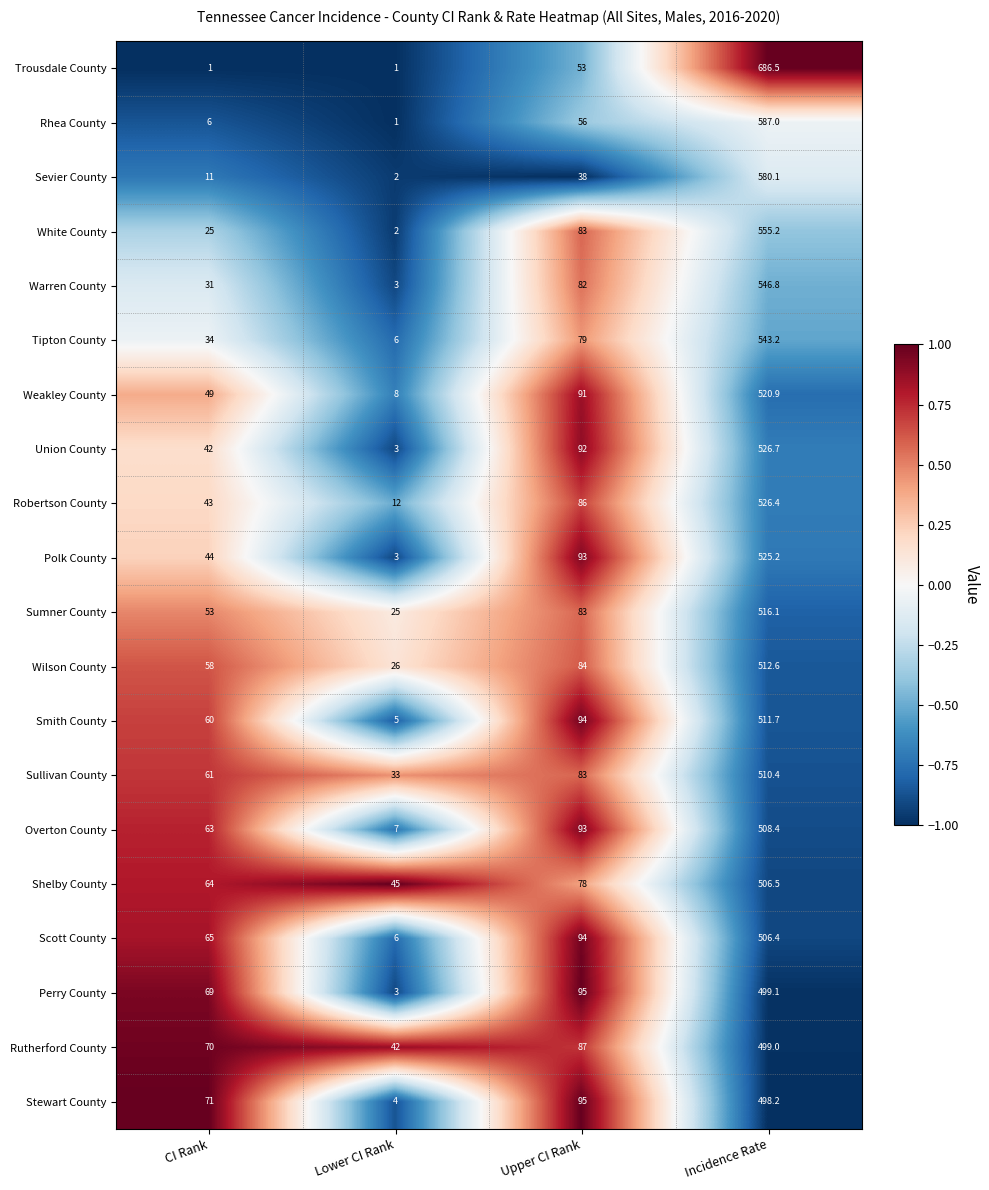

List the series in order of their peak value, lowest first.

Stewart County, Rutherford County, Perry County, Scott County, Shelby County, Overton County, Sullivan County, Smith County, Wilson County, Sumner County, Weakley County, Polk County, Robertson County, Union County, Tipton County, Warren County, White County, Sevier County, Rhea County, Trousdale County